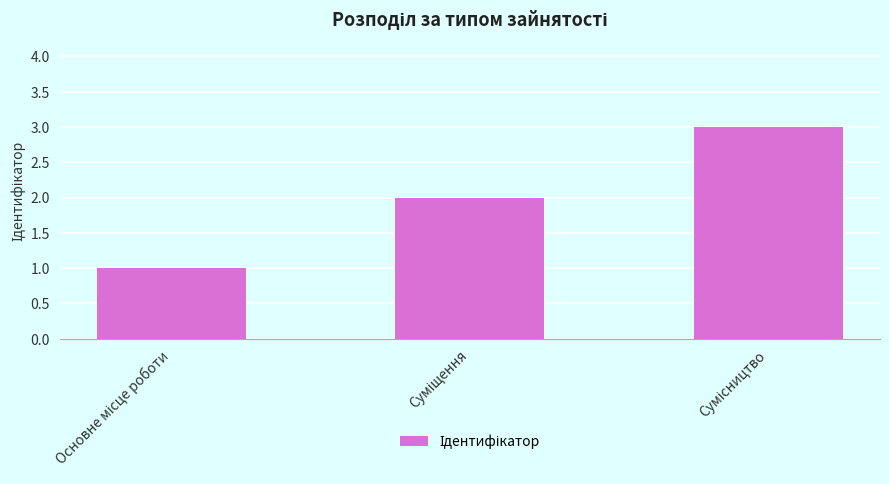

What is the sum of all values?

6